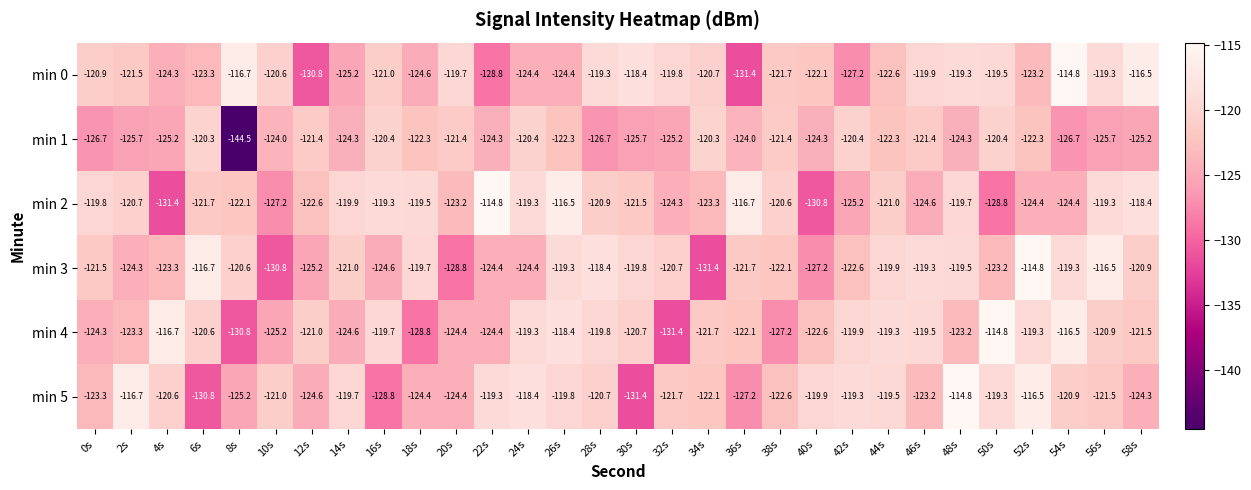

What is the total value across all series at 34s?

-739.5